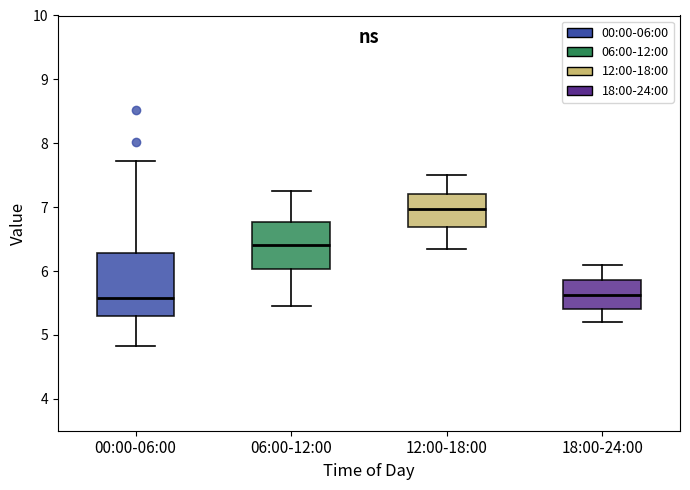

Reading left to right, transcribe this box plot: for each box, give where its median line is, the range the box spans, and where its two whiskers end, as read against the y-axis. The values are not printed on the chart, so give them approximately, as read against the axis.

00:00-06:00: median 5.6, box 5.3 to 6.3, whiskers 4.8 to 7.7
06:00-12:00: median 6.4, box 6.0 to 6.8, whiskers 5.5 to 7.3
12:00-18:00: median 7.0, box 6.7 to 7.2, whiskers 6.4 to 7.5
18:00-24:00: median 5.6, box 5.4 to 5.9, whiskers 5.2 to 6.1